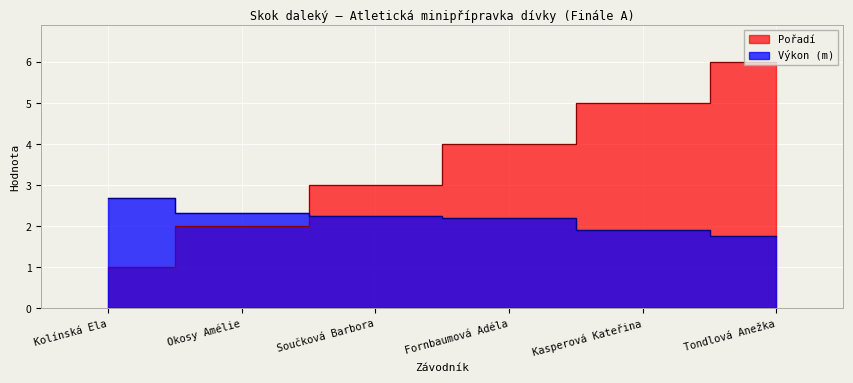

Reading left to right, extract all data points from this chart.

Pořadí: Kolínská Ela=1.0	Okosy Amélie=2.0	Součková Barbora=3.0	Fornbaumová Adéla=4.0	Kasperová Kateřina=5.0	Tondlová Anežka=6.0
Výkon: Kolínská Ela=2.7	Okosy Amélie=2.3	Součková Barbora=2.2	Fornbaumová Adéla=2.2	Kasperová Kateřina=1.9	Tondlová Anežka=1.8